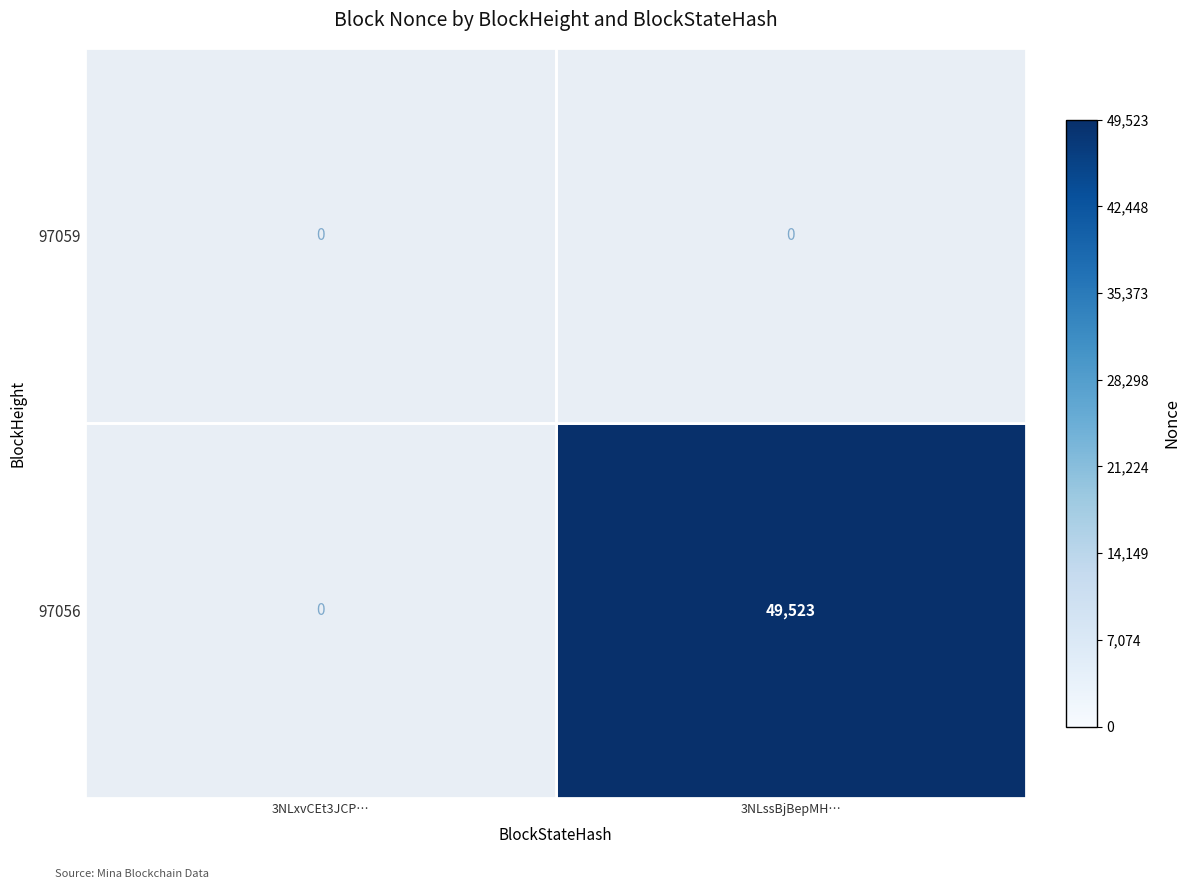

What is the spread (max minus min) of values at 3NLssBjBepMH…?

49523